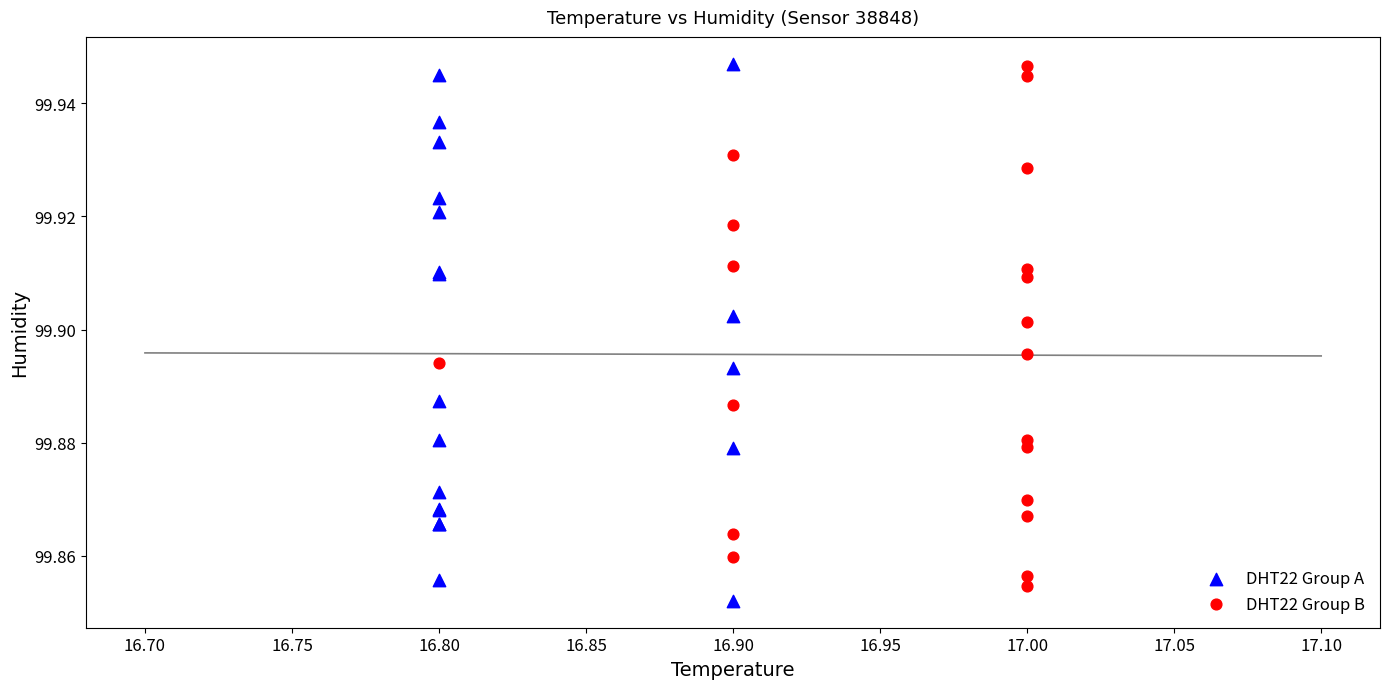

Which series has the widest spread of Y values?

DHT22 Group A